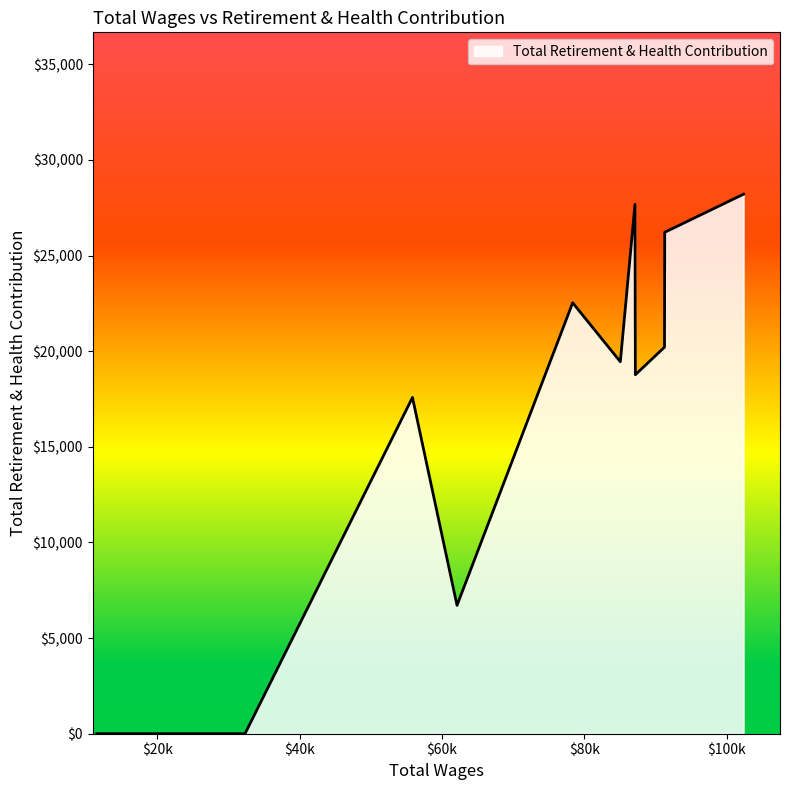

What is the greatest value displayed?

28205